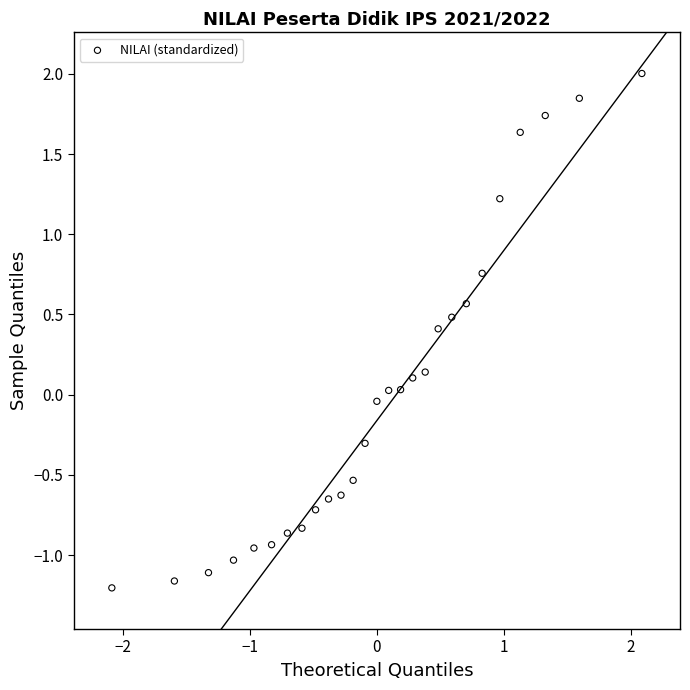

What is the range of Y values (max minus min)?

3.2